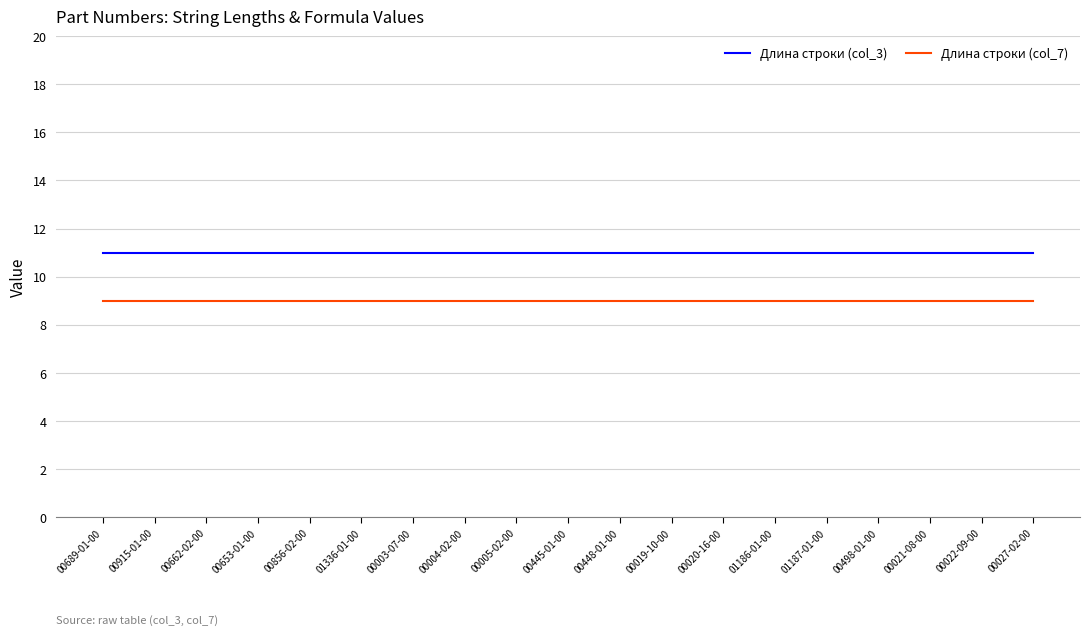

What is the sum of the Длина строки (col_3) values at 00004-02-00 and 00022-09-00?

22